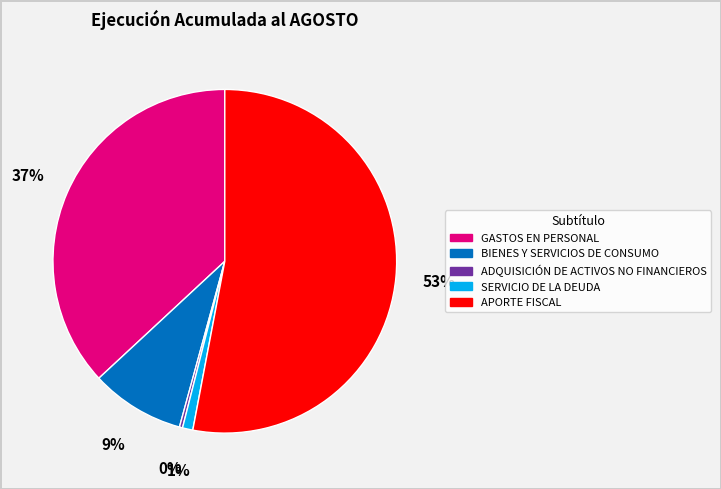

Rank the categories by value from lowest to highest.

ADQUISICIÓN DE ACTIVOS NO FINANCIEROS, SERVICIO DE LA DEUDA, BIENES Y SERVICIOS DE CONSUMO, GASTOS EN PERSONAL, APORTE FISCAL